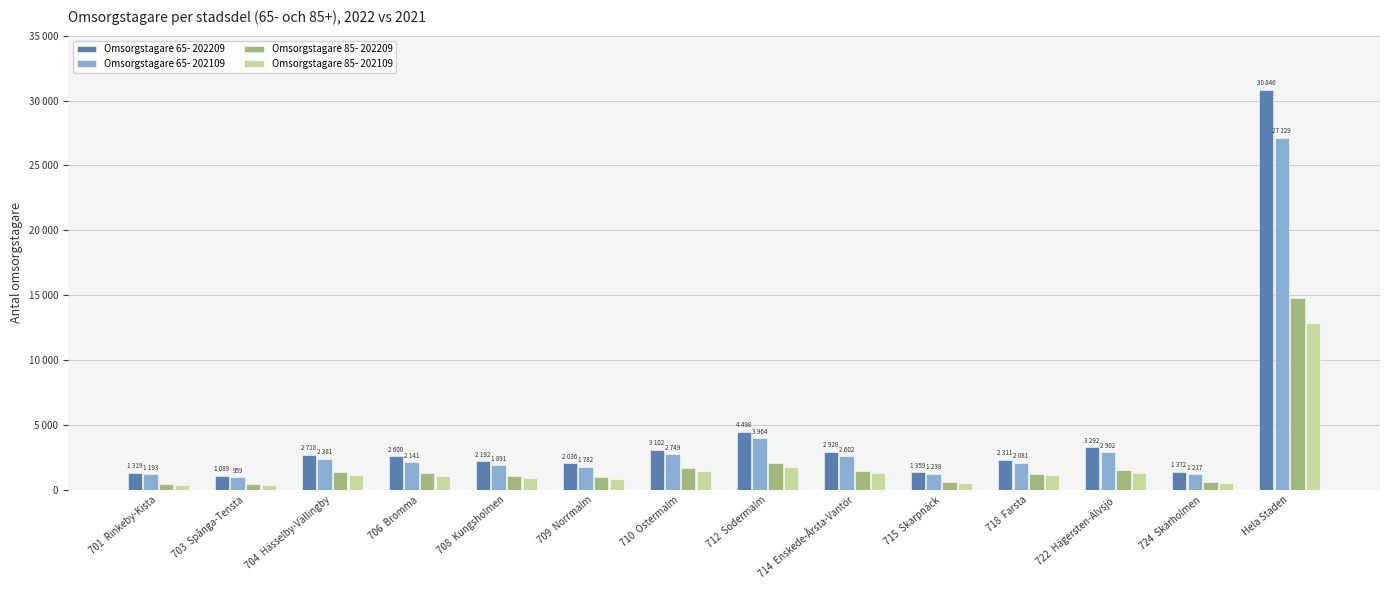

Is the value of Omsorgstagare 85- 202209 at 712  Södermalm greater than the value of Omsorgstagare 85- 202109 at Hela Staden?

No